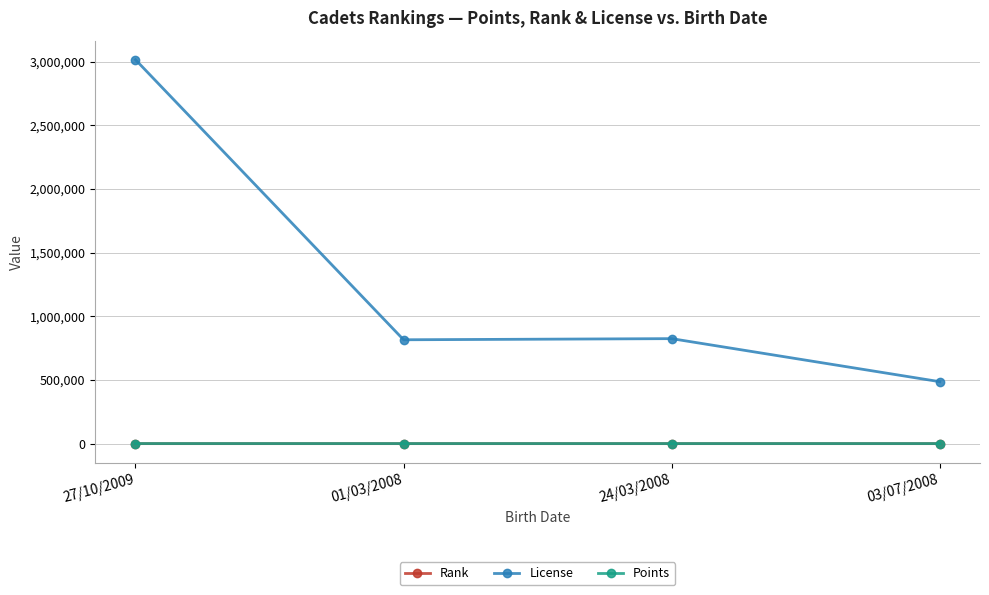

At which label does License reach its minimum?

03/07/2008